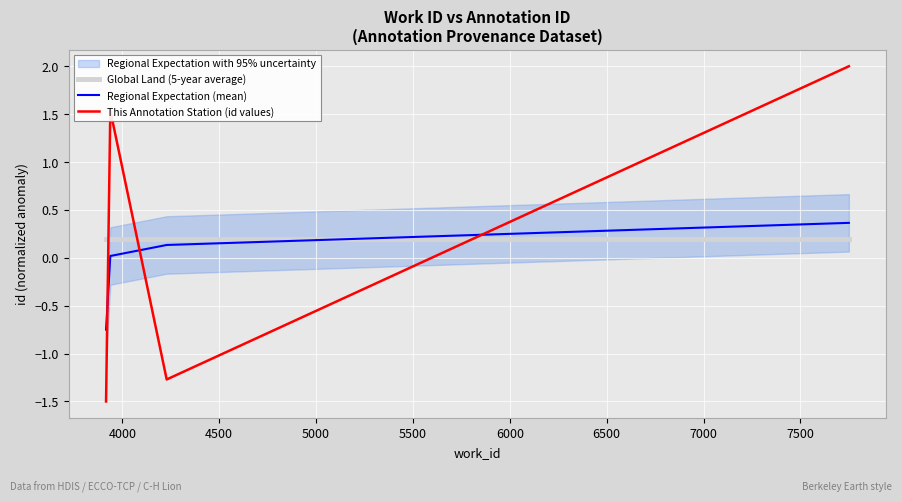

True or false: This Annotation Station (id values) and Regional Expectation (mean) intersect in this chart.

True